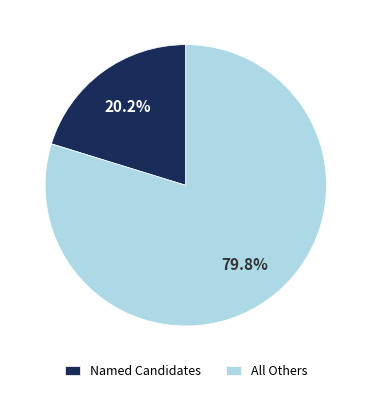

Which category accounts for the majority?

All Others